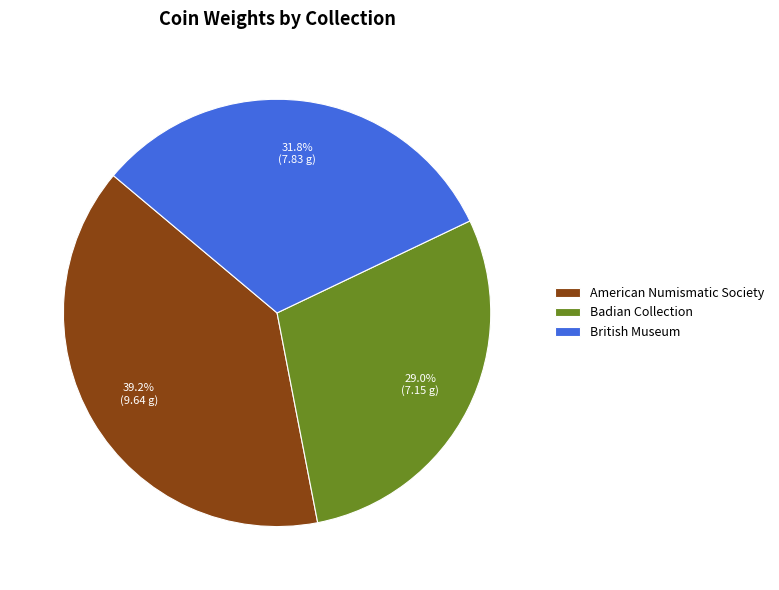

Which has a higher value, Badian Collection or American Numismatic Society?

American Numismatic Society